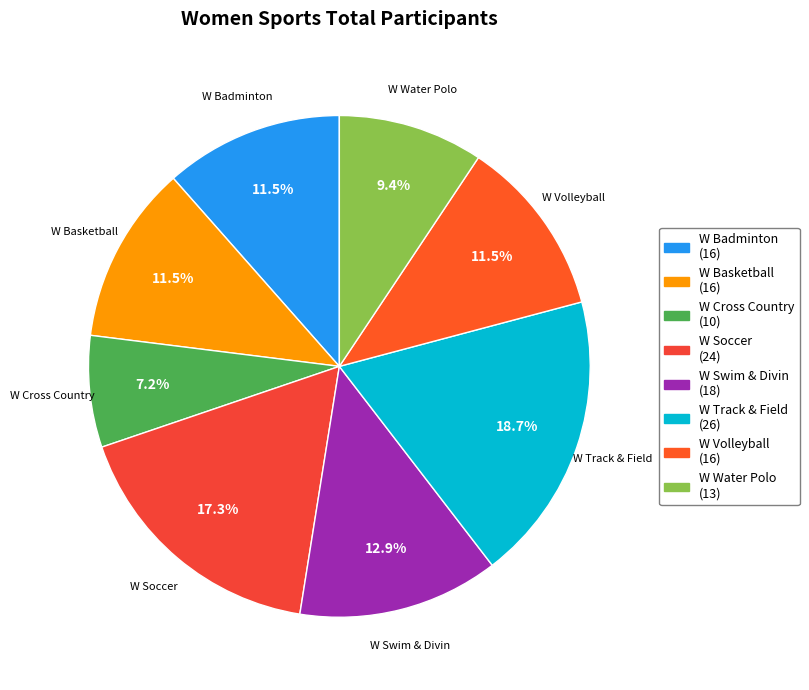

Which has a higher value, W Basketball or W Swim & Divin?

W Swim & Divin